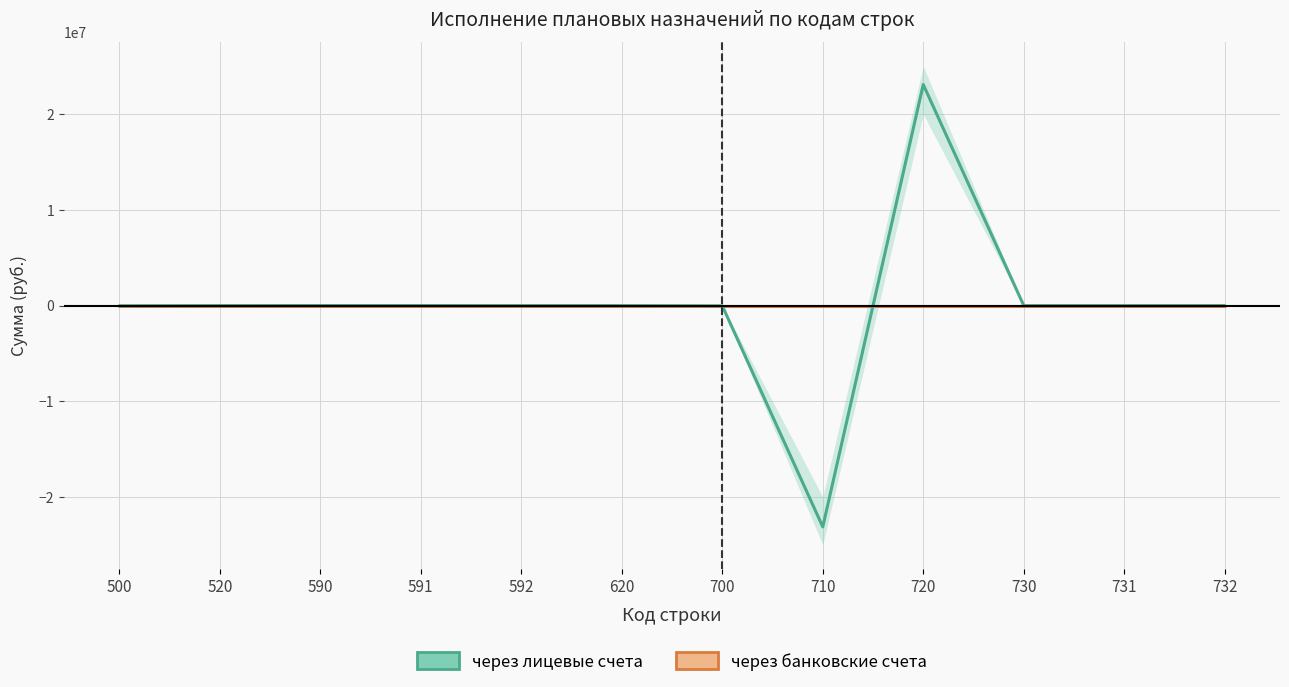

What is the greatest value displayed?

23098209.7